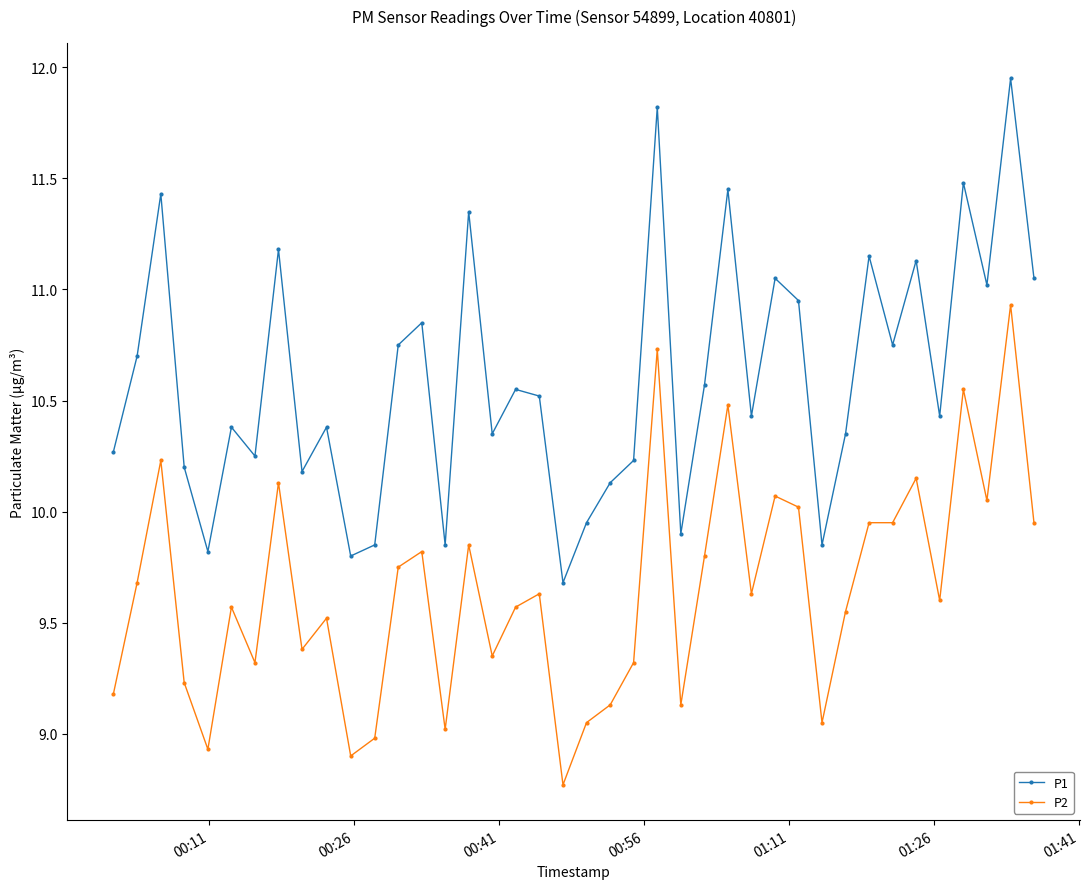

True or false: P1 and P2 cross at least once.

False